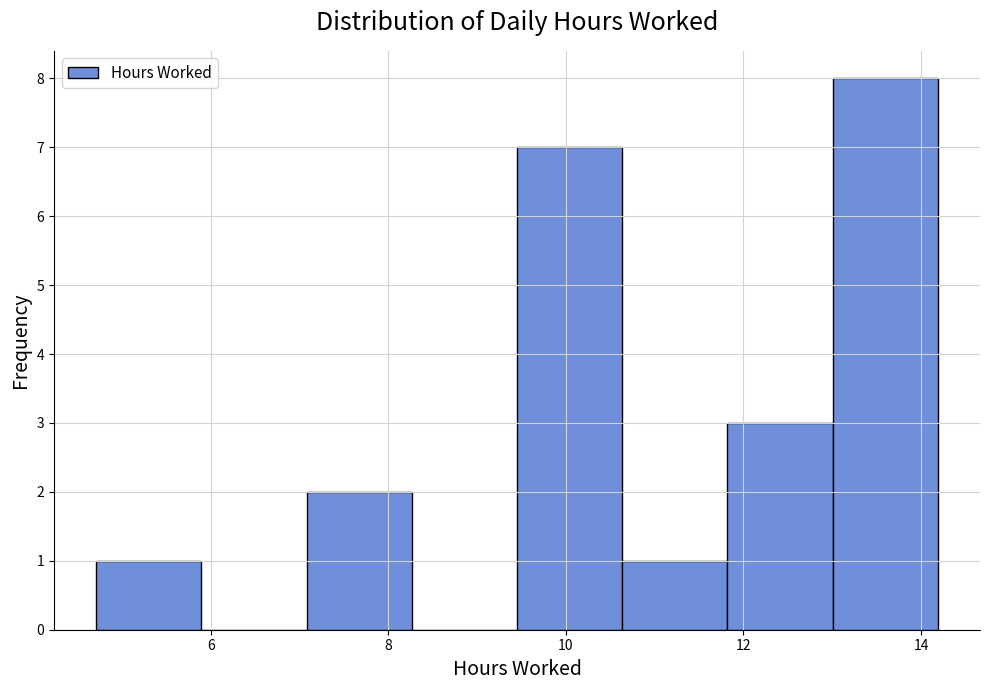

Reading left to right, transcribe this chart: for each bar, give the range it covers on the x-axis and its height. Neither the bar edges nor the heights are printed on the chart, so give them approximately, as read against the axes.

4.8 to 5.8: 1
5.8 to 7.0: 0
7.0 to 8.2: 2
8.2 to 9.4: 0
9.4 to 10.6: 7
10.6 to 11.8: 1
11.8 to 13.0: 3
13.0 to 14.2: 8